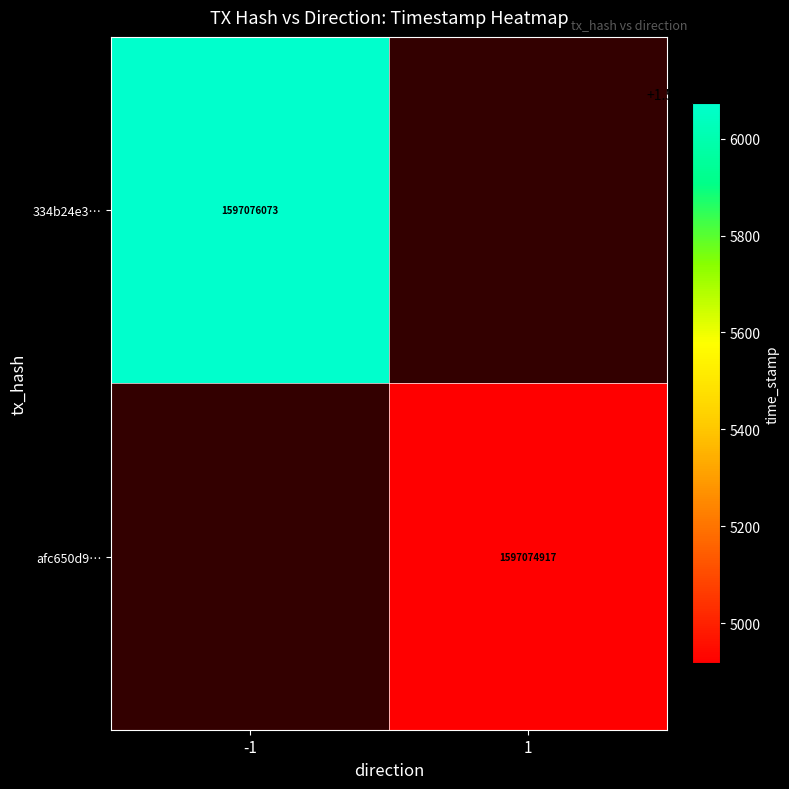

At which label is 334b24e3b97c135119527bf62d2a6d754350b87 closest to 798538036?

1